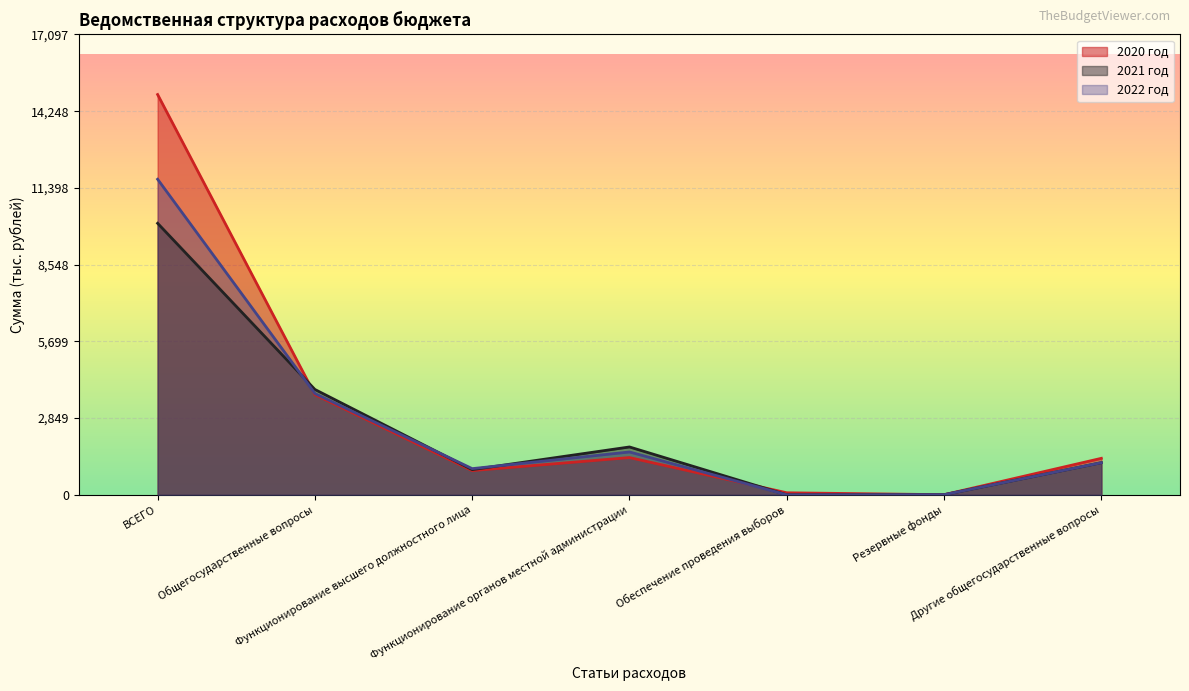

At which category is the sum across all series the highest?

ВСЕГО